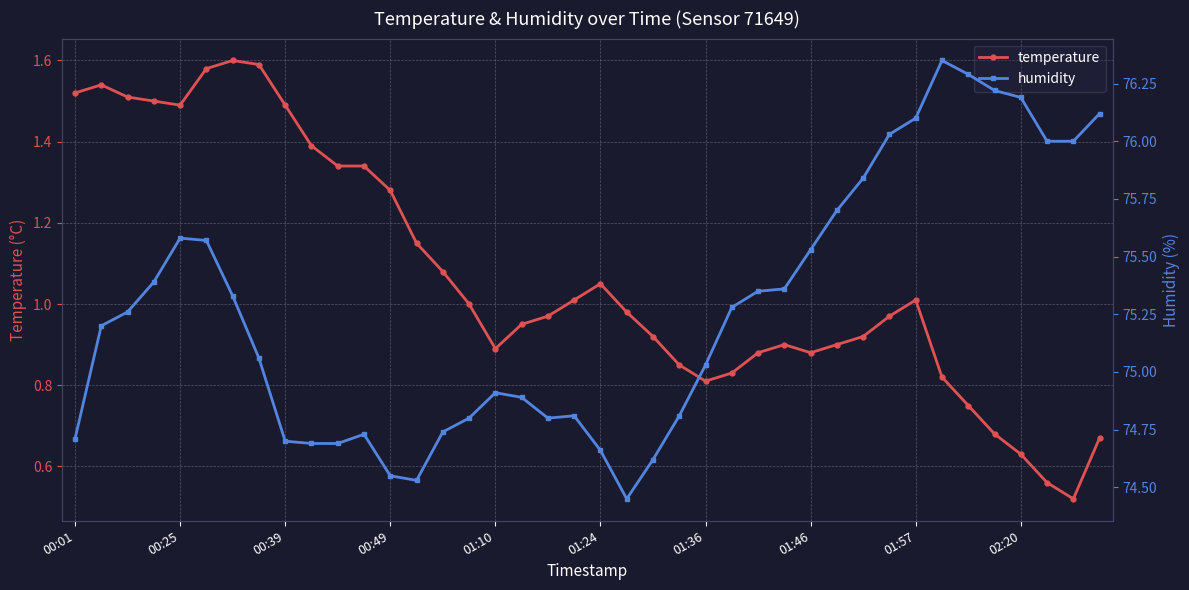

True or false: humidity and temperature intersect in this chart.

False